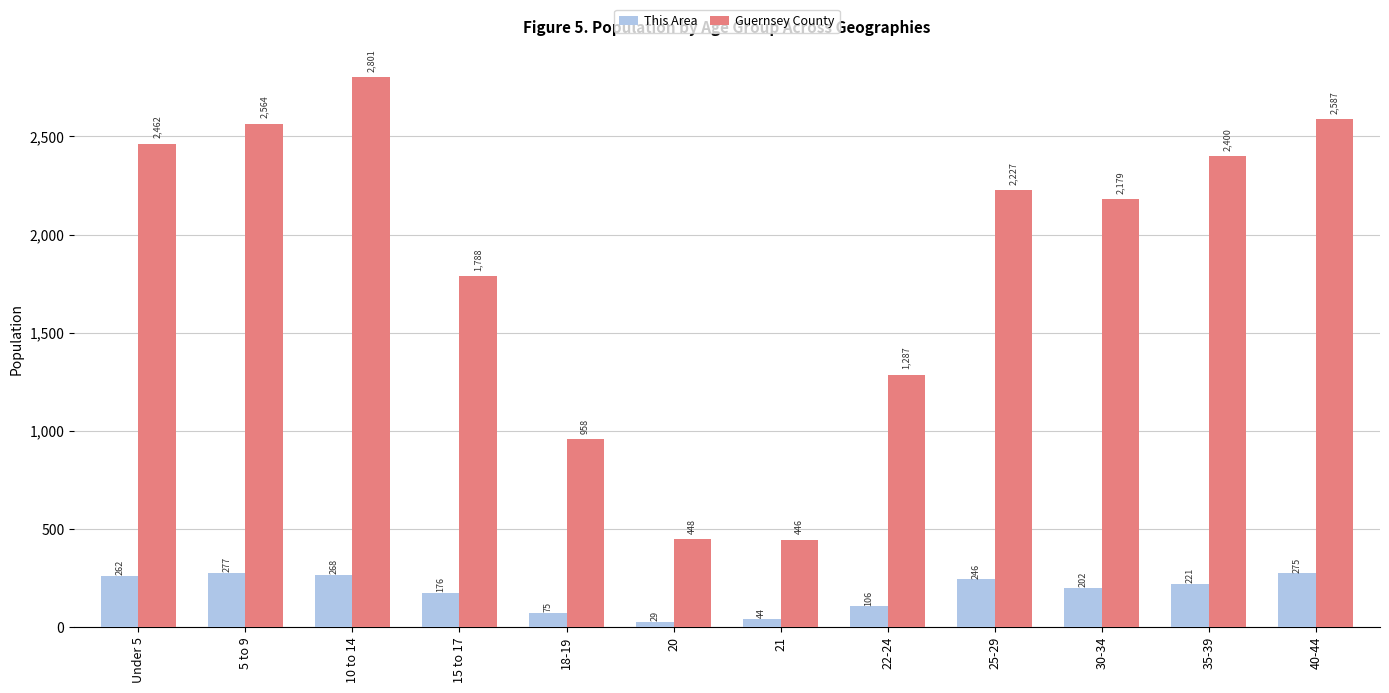

Reading right to left, what are all the values shown in this chart?

This Area: 275	221	202	246	106	44	29	75	176	268	277	262
Guernsey County: 2587	2400	2179	2227	1287	446	448	958	1788	2801	2564	2462